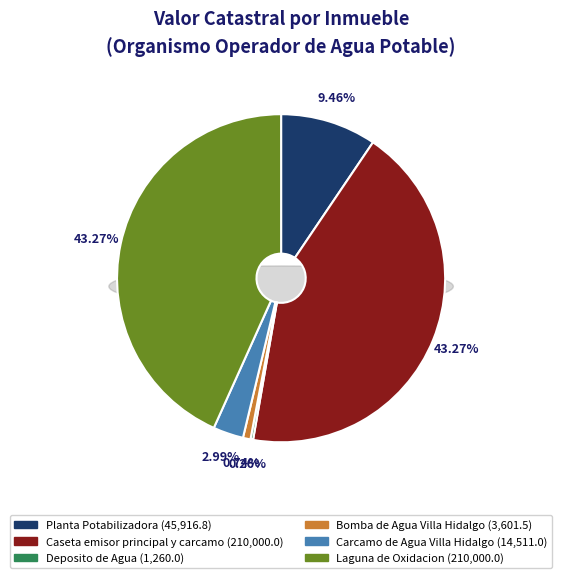

To the nearest percent, what is the difference between the largest and smallest slice percentages?

43%